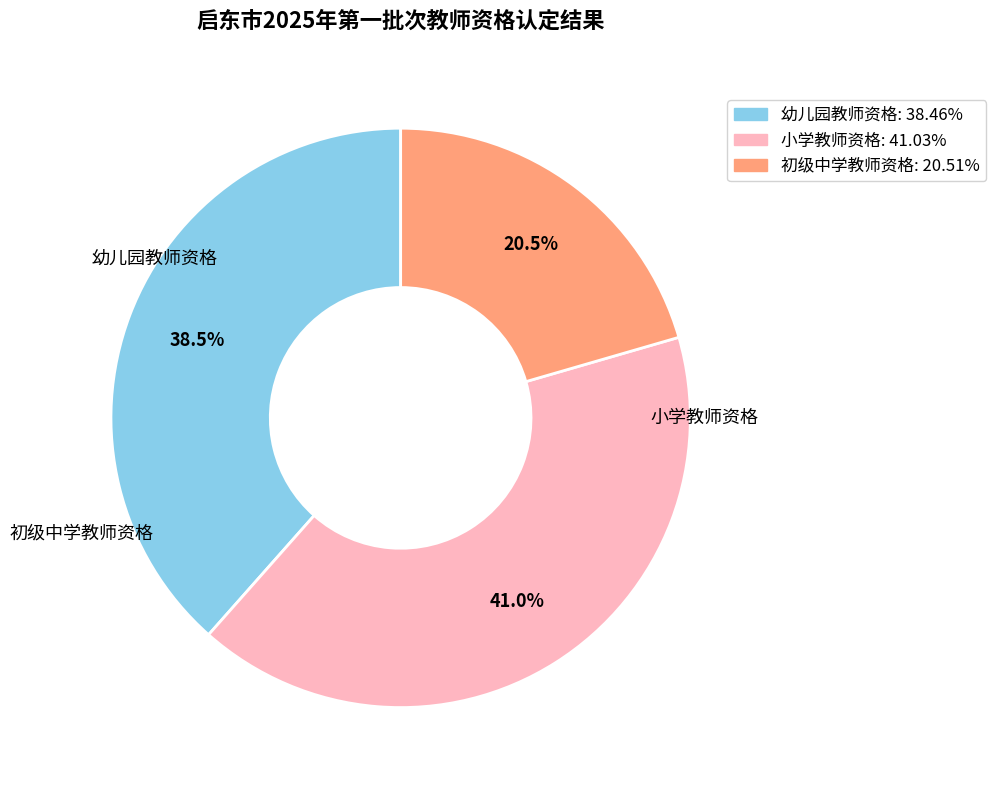

To the nearest percent, what is the difference between the 初级中学教师资格 and 幼儿园教师资格 slice percentages?

18%